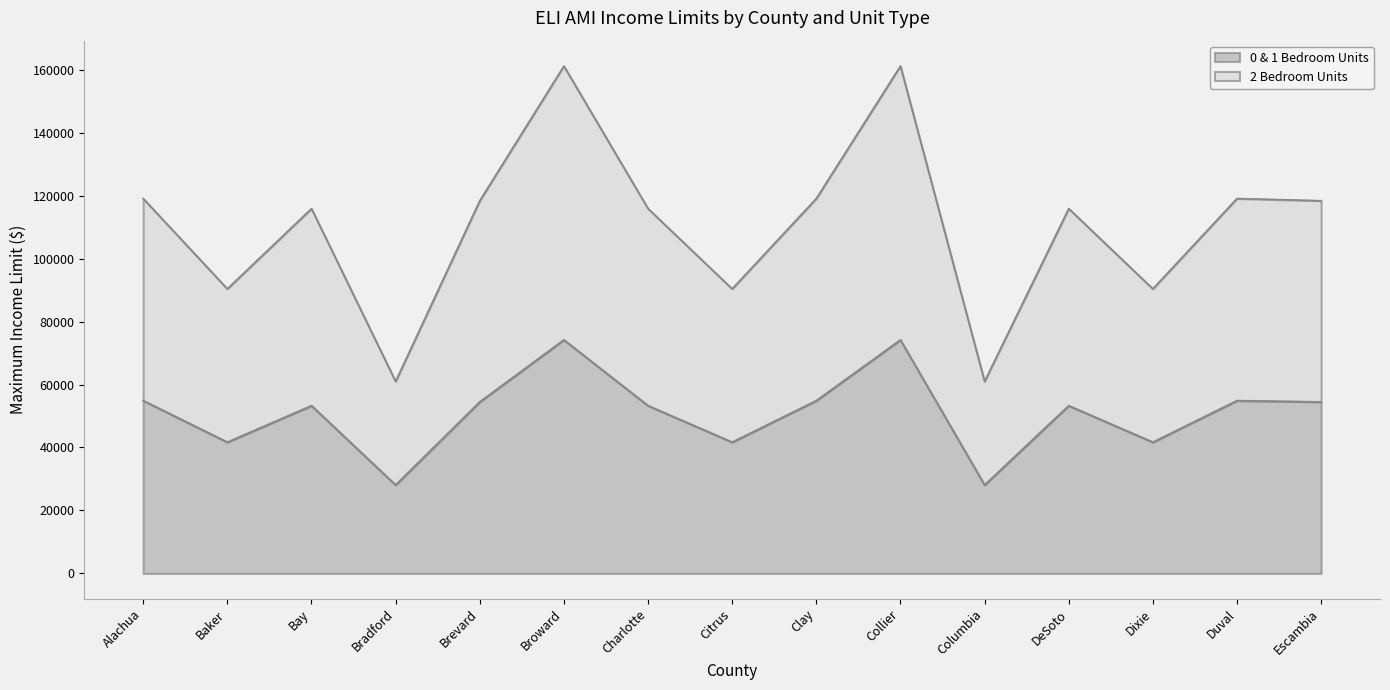

Which series changed the most between Baker and Columbia?

2 Bedroom Units